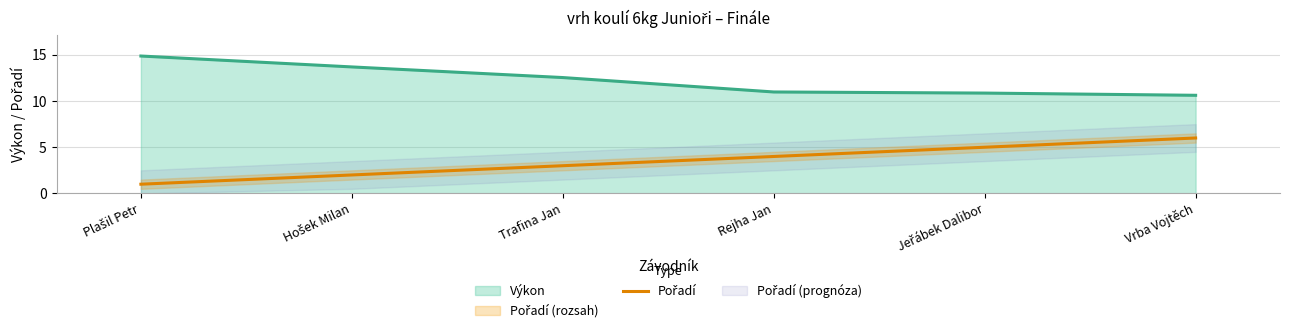

True or false: Výkon and Pořadí intersect in this chart.

False